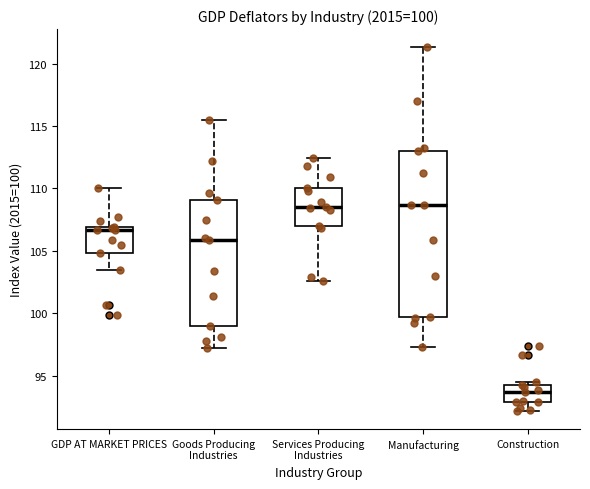

Which box is the tallest, from its lower edge to its upper edge?

Manufacturing